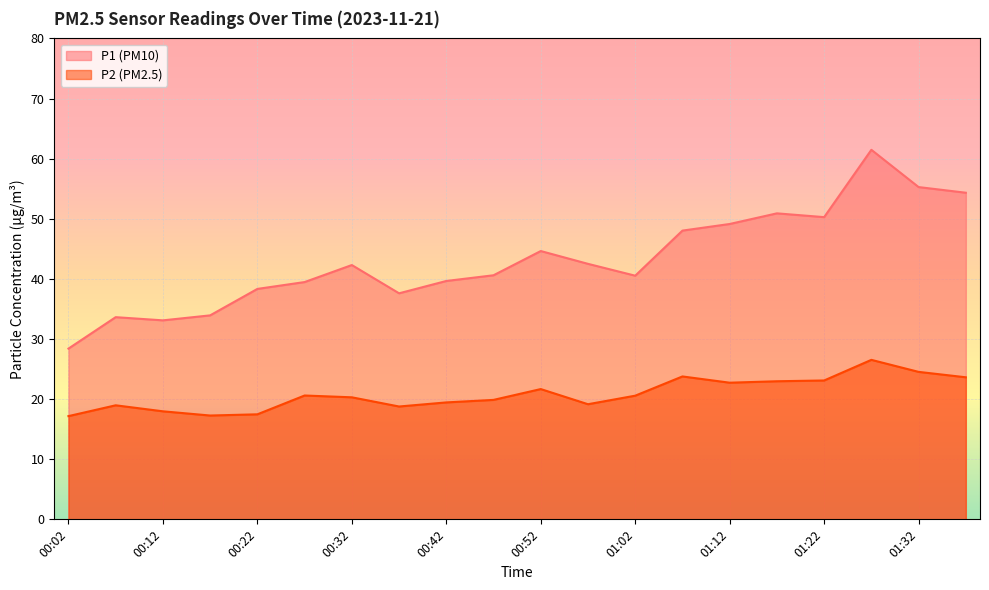

What is the difference between the maximum and minimum values in the P2 series?

9.4